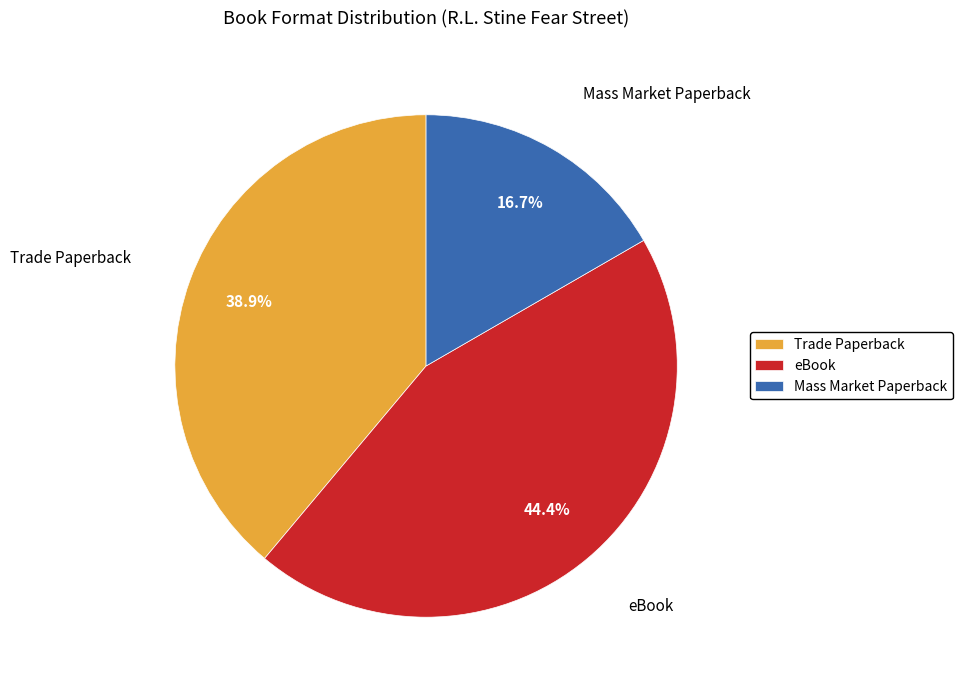

The eBook slice represents 44% of the pie. True or false?

True